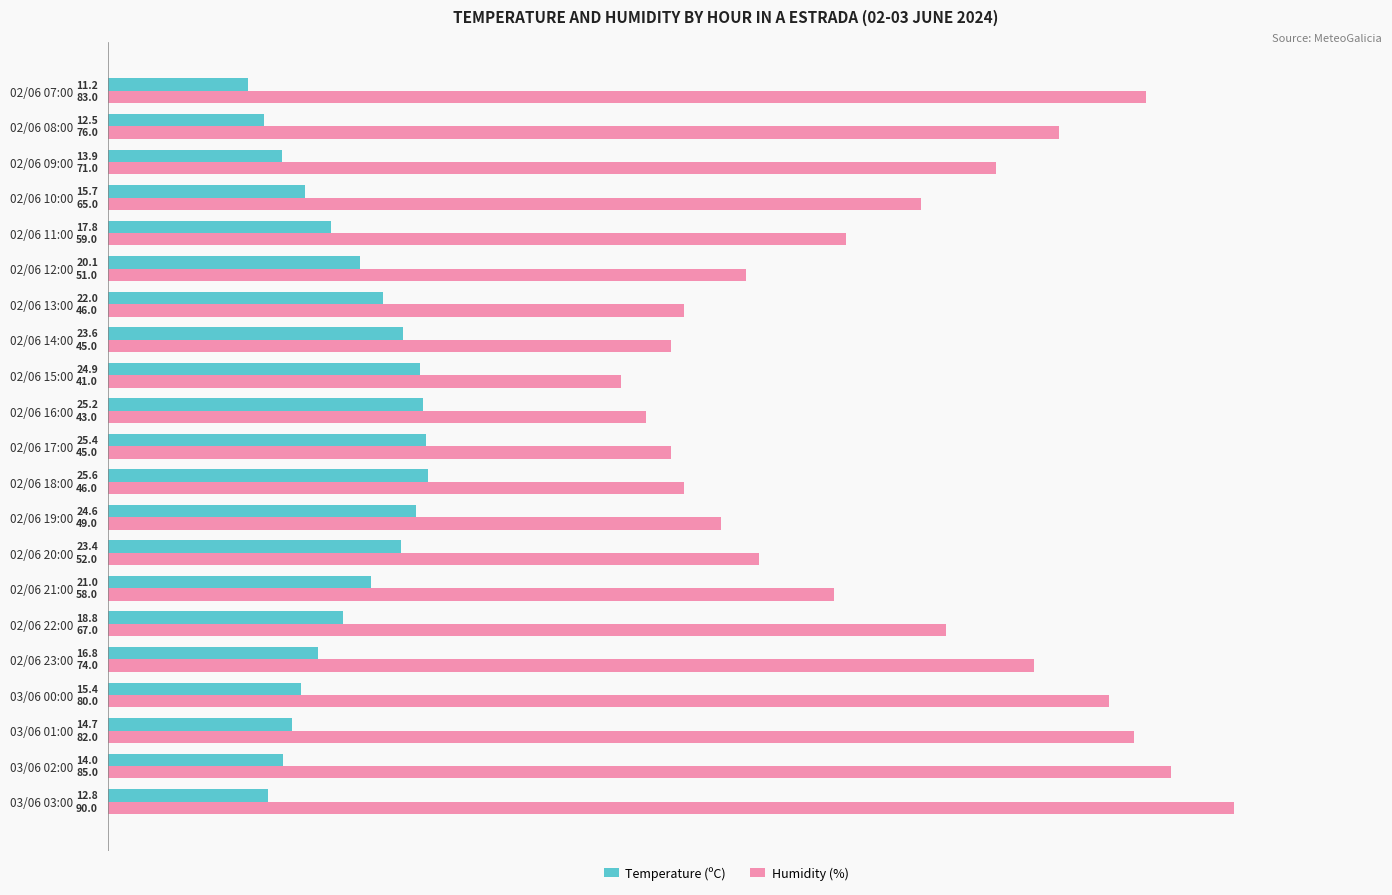

What are all the series names shown in the legend?

Temperature (ºC), Humidity (%)